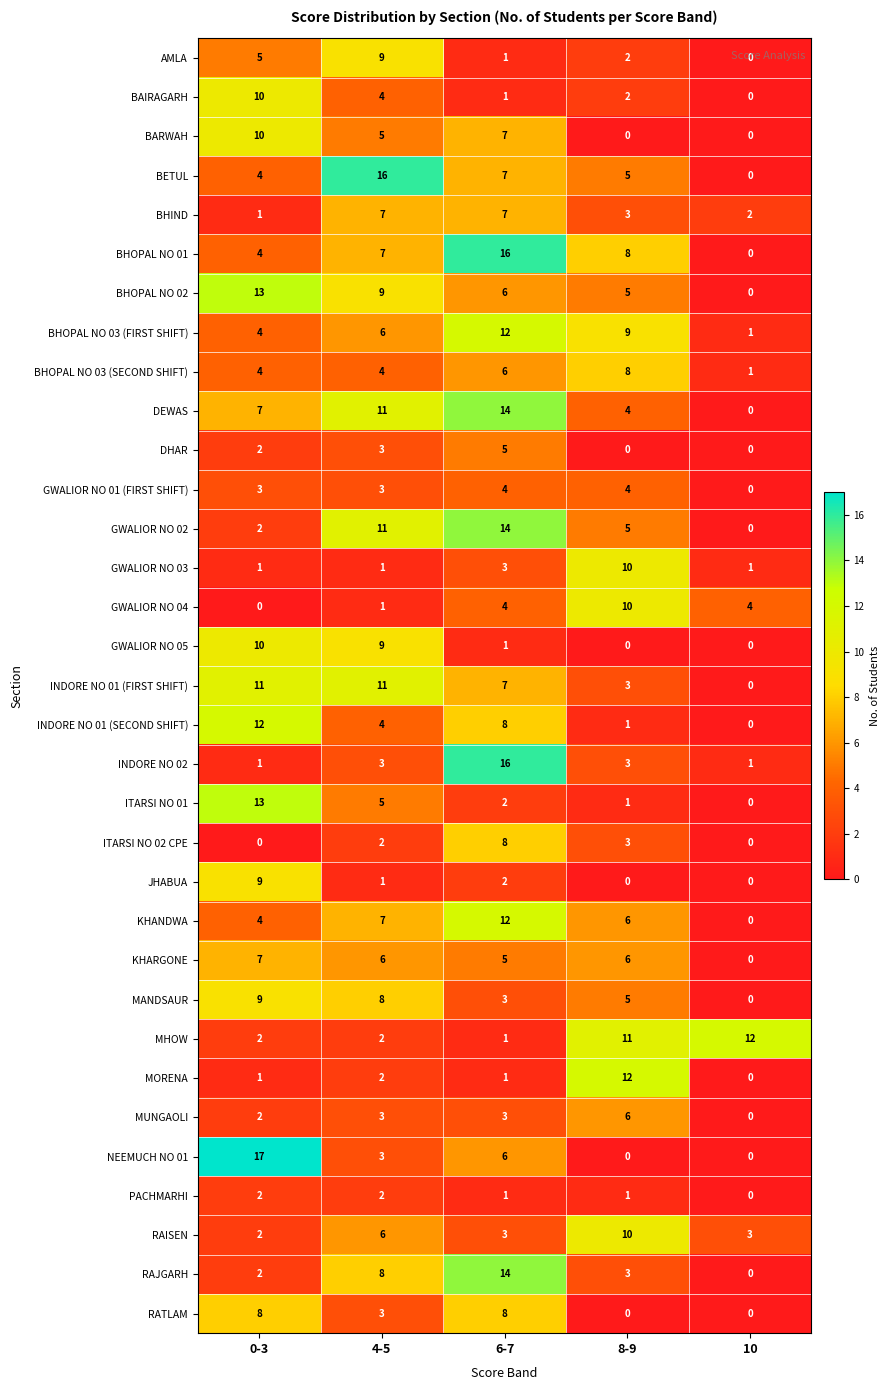

Which series changed the most between 4-5 and 10?

BETUL